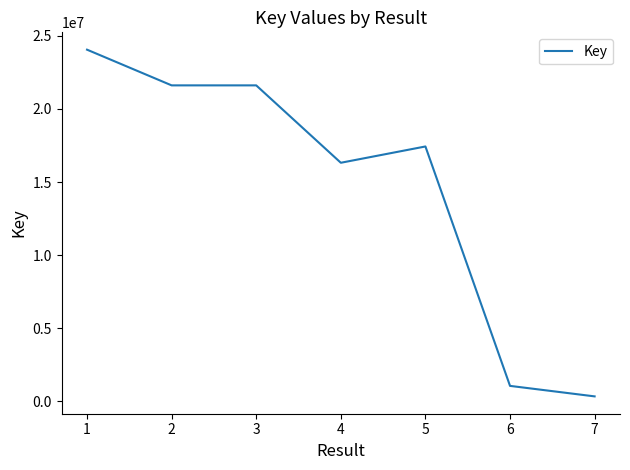

What is the maximum value shown in the chart?

24051966